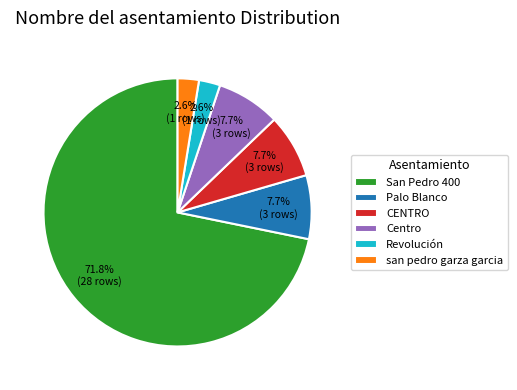

Is there a majority slice in this chart?

Yes